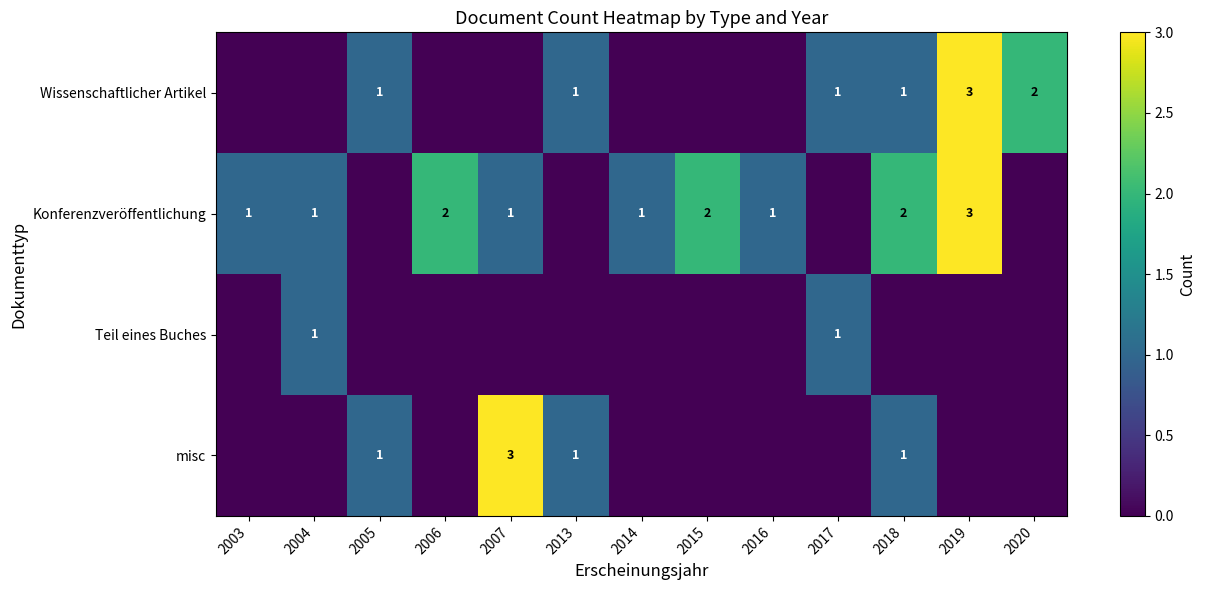

Is it true that Wissenschaftlicher Artikel equals 3 at 2019?

True